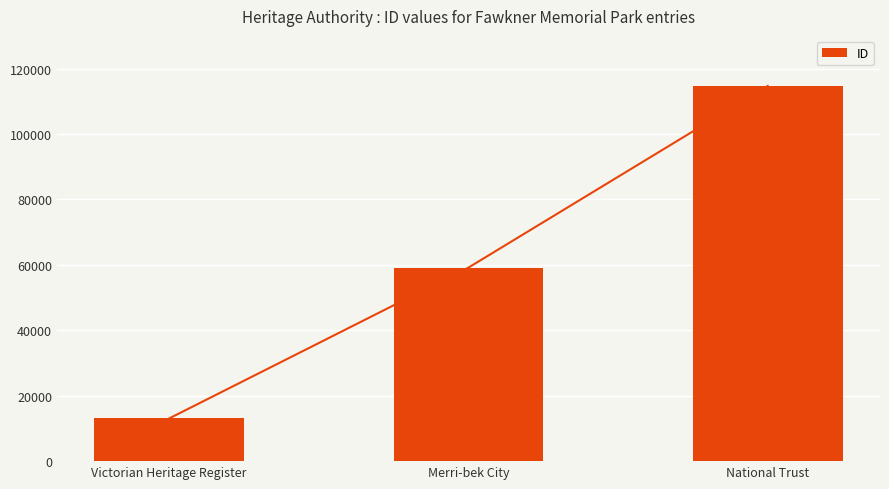

At which label is the value closest to 63866?

Merri-bek City